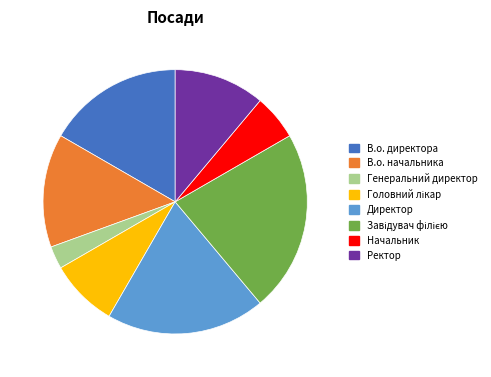

Does Ректор account for over 50% of the chart?

No